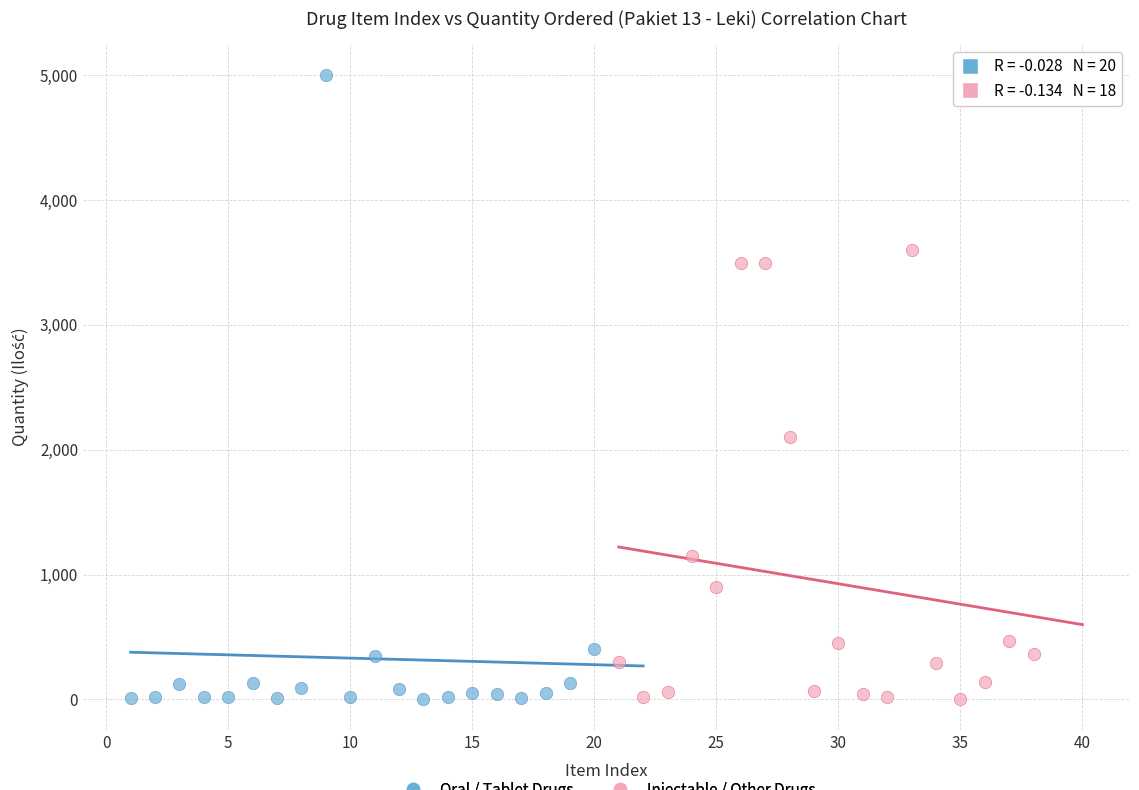

Which series has the widest spread of Y values?

Oral / Tablet Drugs